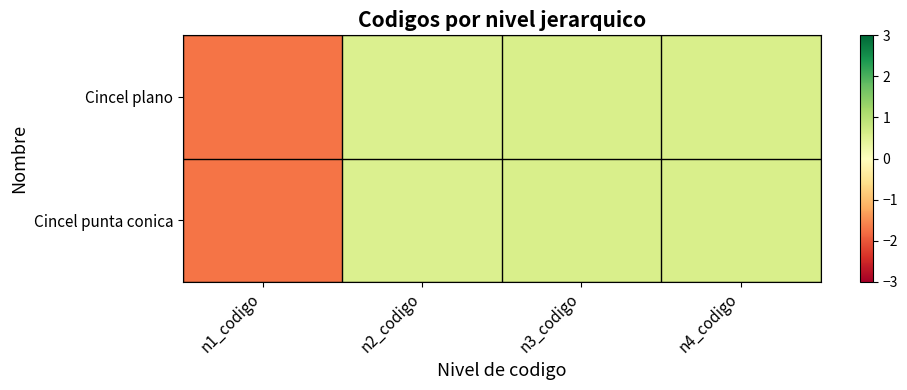

What is the total value across all series at n4_codigo?

1.2